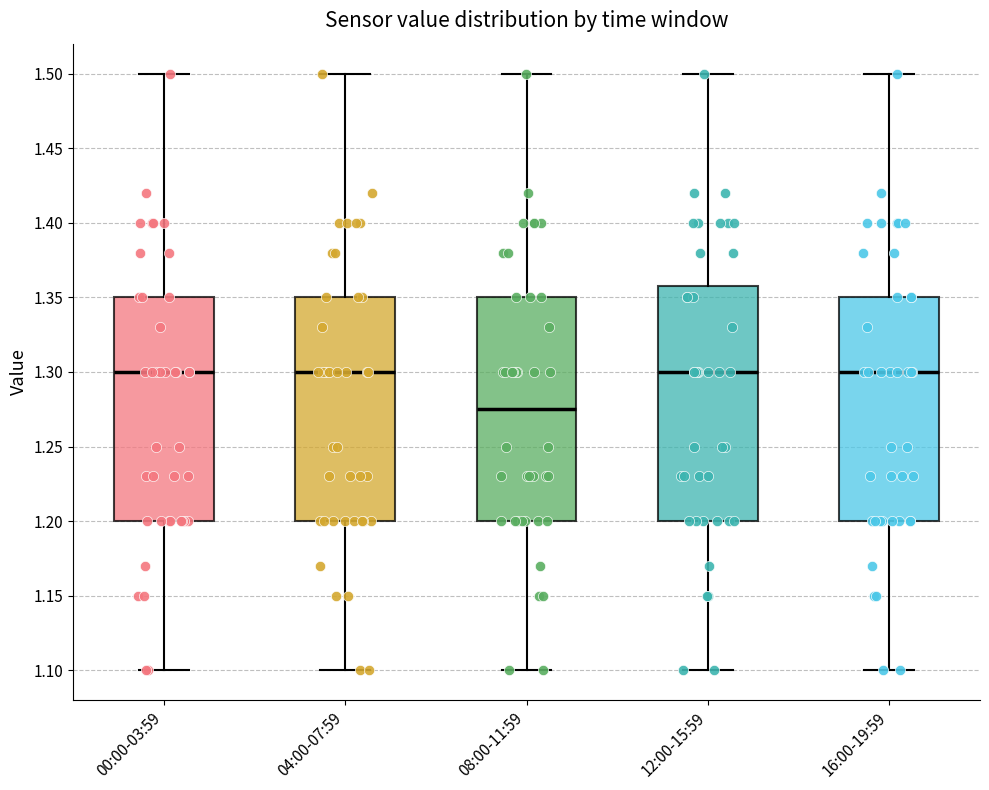

Comparing the boxes themselves (not the whiskers), which one is the tallest?

12:00-15:59